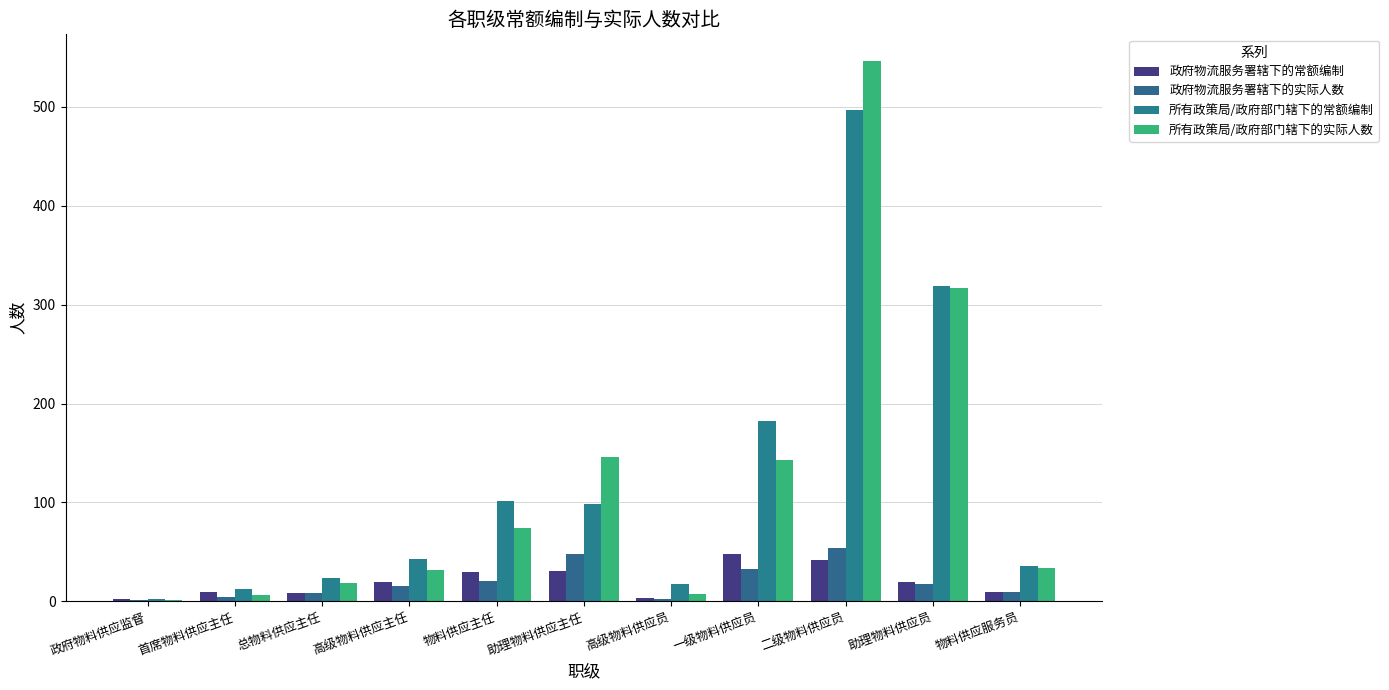

Which label corresponds to the smallest value in the chart?

政府物料供应监督